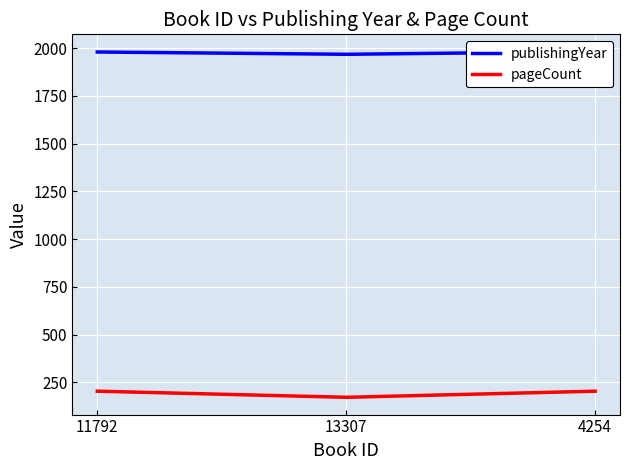

Between 13307 and 4254, which series saw the biggest shift?

pageCount